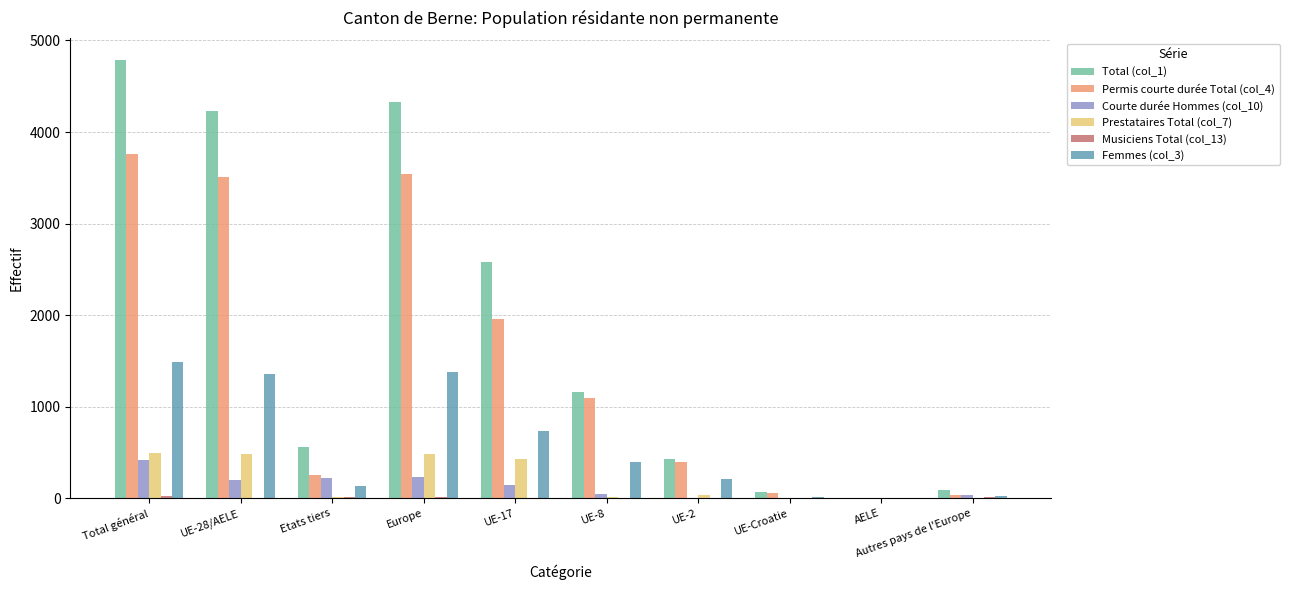

Is it true that Permis courte durée Total (col_4) equals 1090 at UE-8?

True